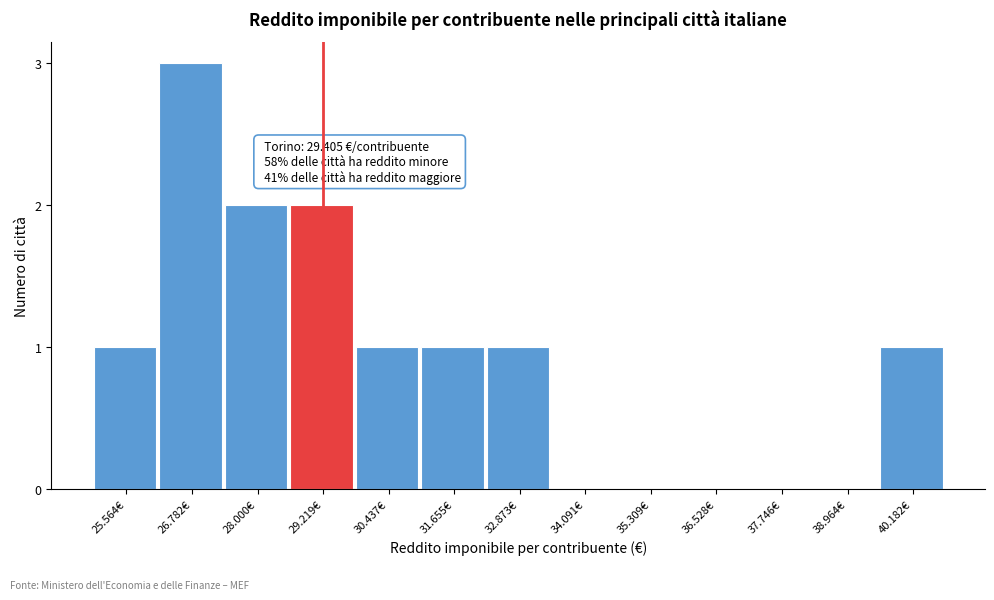

Reading left to right, transcribe all the data shown in this chart.

25.564€=1	26.782€=3	28.000€=2	29.219€=2	30.437€=1	31.655€=1	32.873€=1	34.091€=0	35.309€=0	36.528€=0	37.746€=0	38.964€=0	40.182€=1